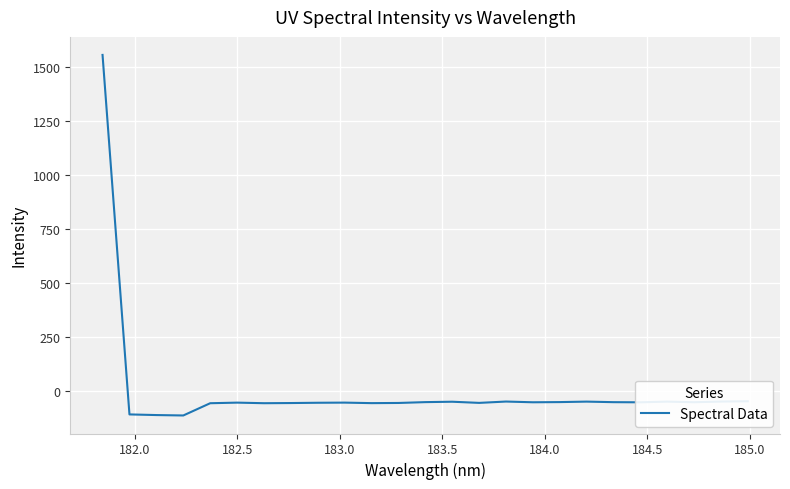

How many distinct data groups are displayed?

1